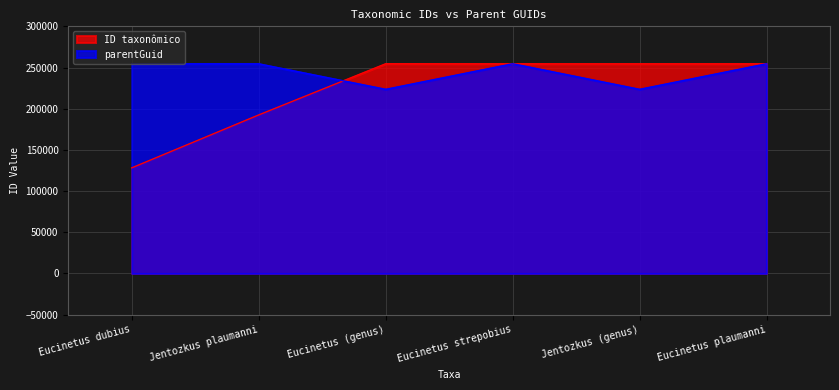

Rank the series by their maximum value, from lowest to highest.

ID taxonômico, parentGuid